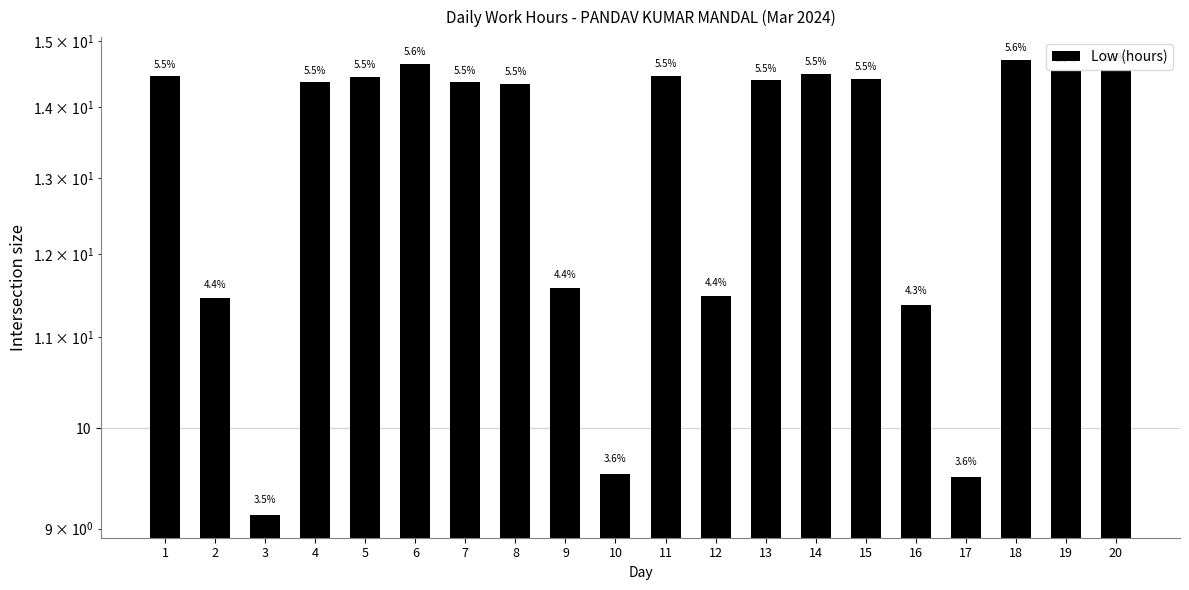

What is the ratio of the value at 5 to the value at 15?

1.0